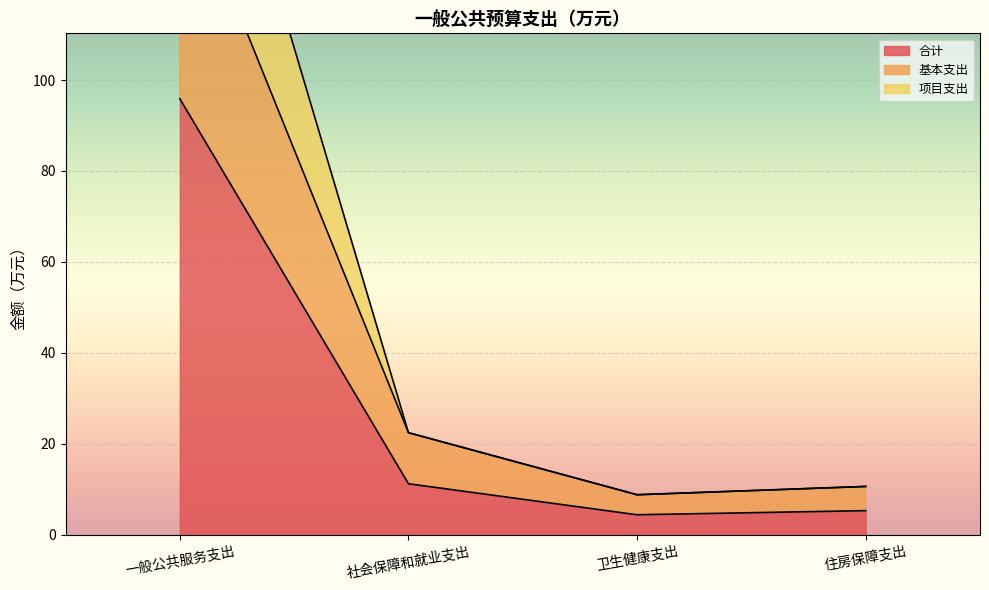

What is the label of the 3rd point from the right?

社会保障和就业支出